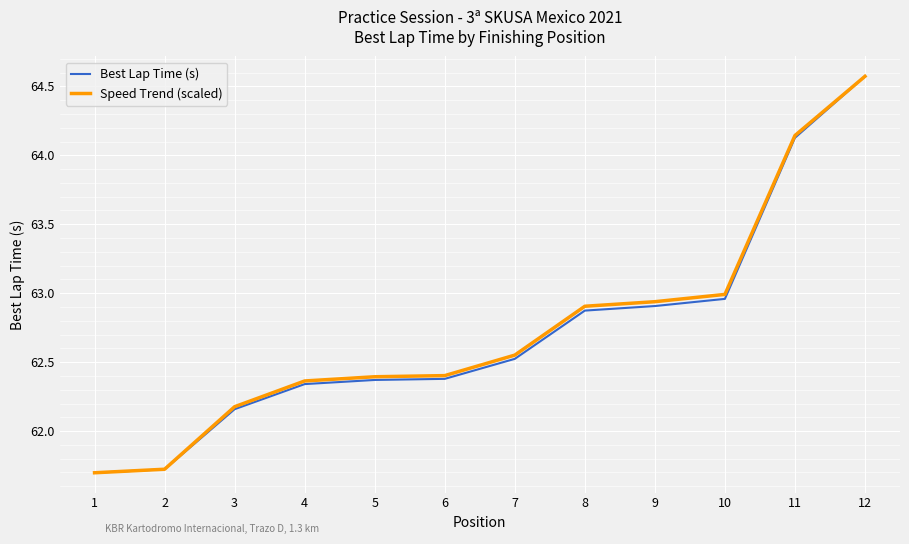

True or false: Speed Trend (scaled) has a value of 97.6 at 10.

False